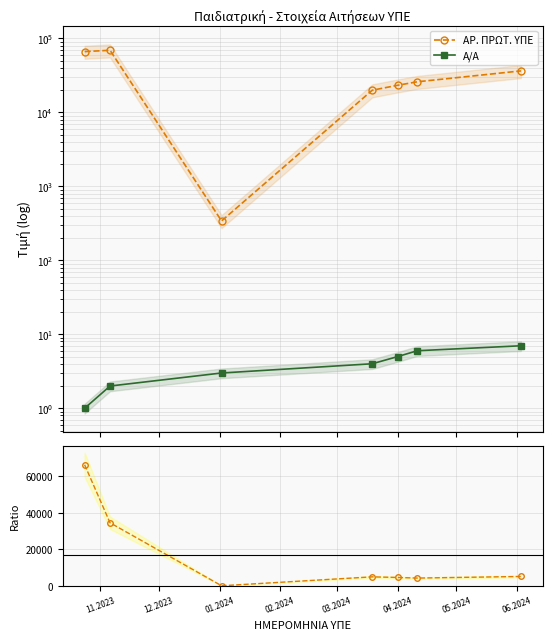

Is the value of Α/Α at 03.2024 greater than the value of Ratio ΠΡΩΤ/Α/Α at 05.2024?

No